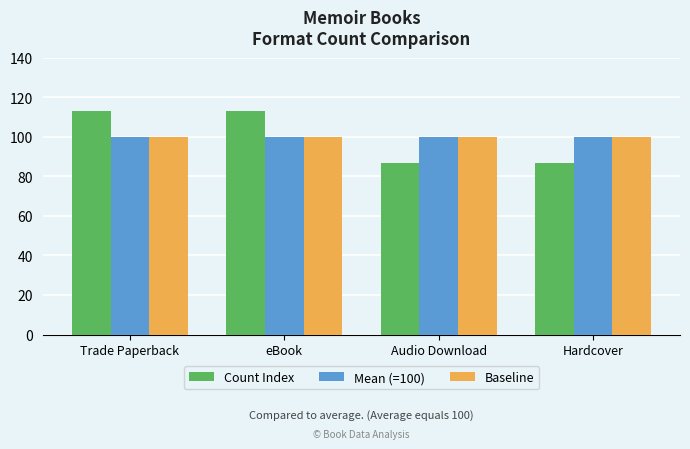

Reading left to right, extract all data points from this chart.

Count Index: Trade Paperback=113	eBook=113	Audio Download=87	Hardcover=87
Mean (=100): Trade Paperback=100	eBook=100	Audio Download=100	Hardcover=100
Baseline: Trade Paperback=100	eBook=100	Audio Download=100	Hardcover=100